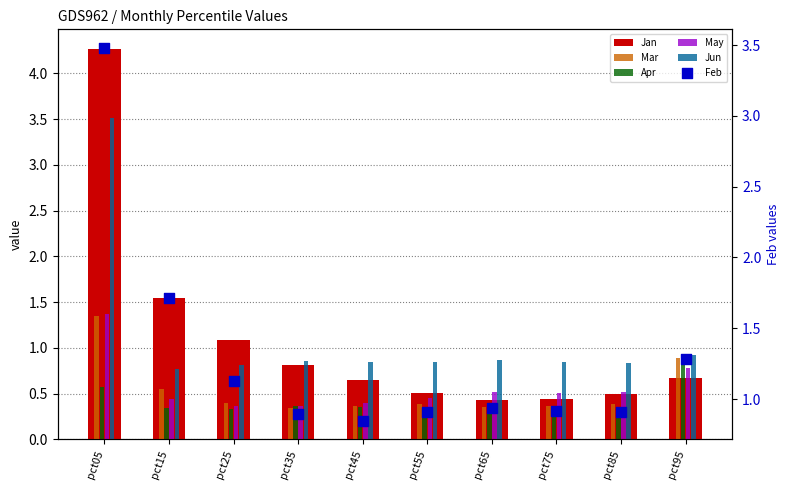

Is the value of Feb at pct25 greater than the value of Apr at pct45?

Yes